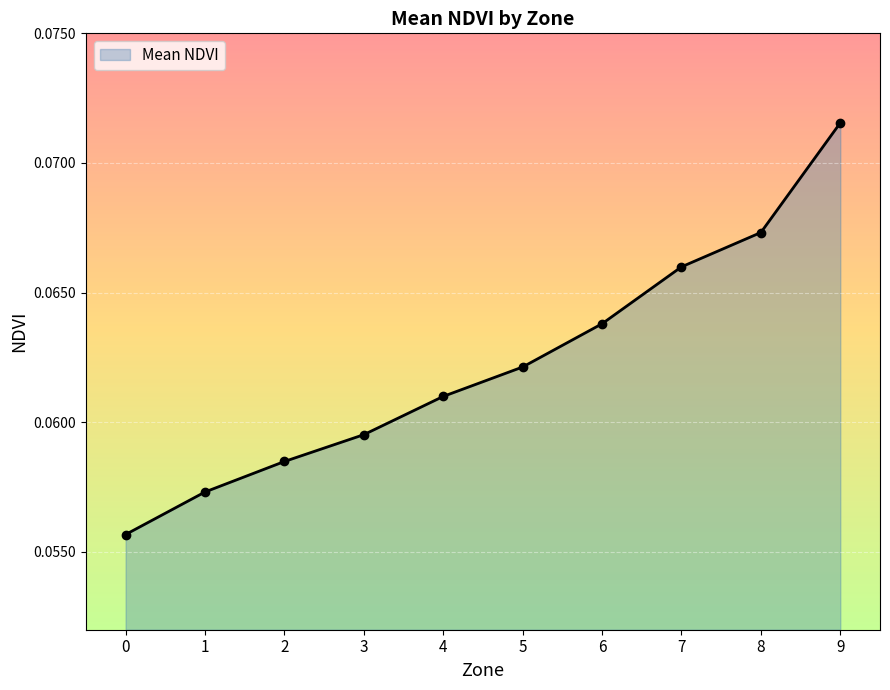

Which has a higher value, 2 or 1?

2